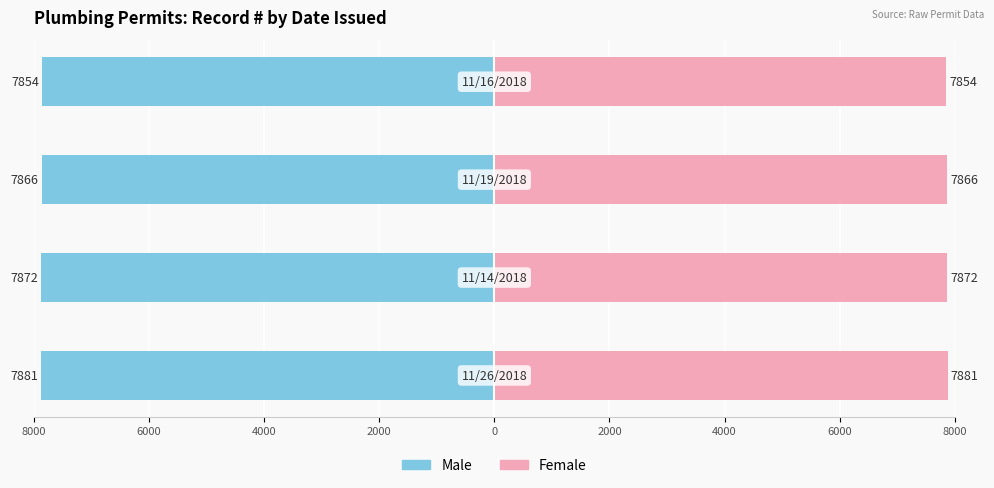

What is the sum of the Female values at 2000 and 6000?

15726